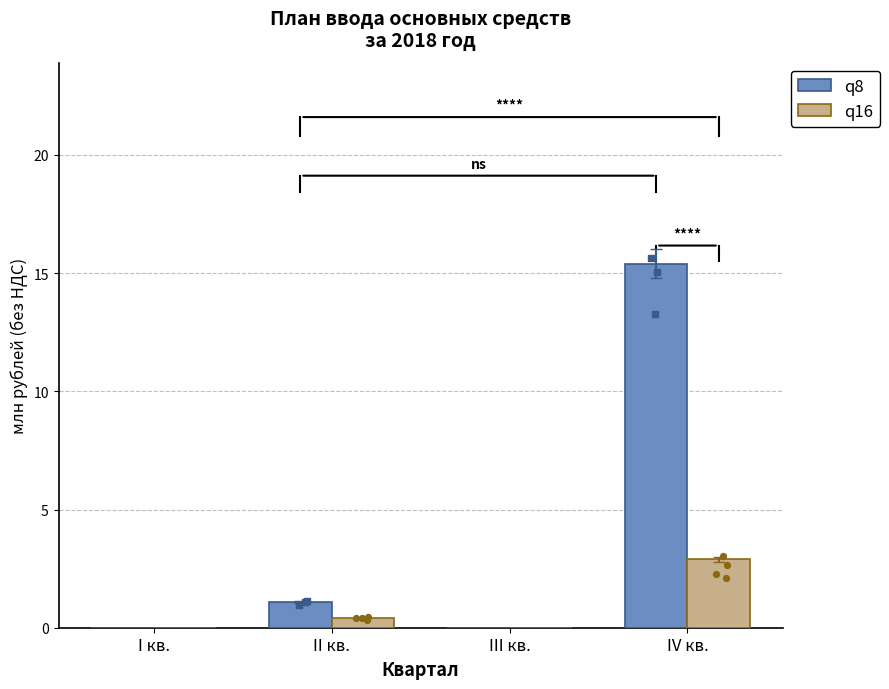

What are all the series names shown in the legend?

q8, q16